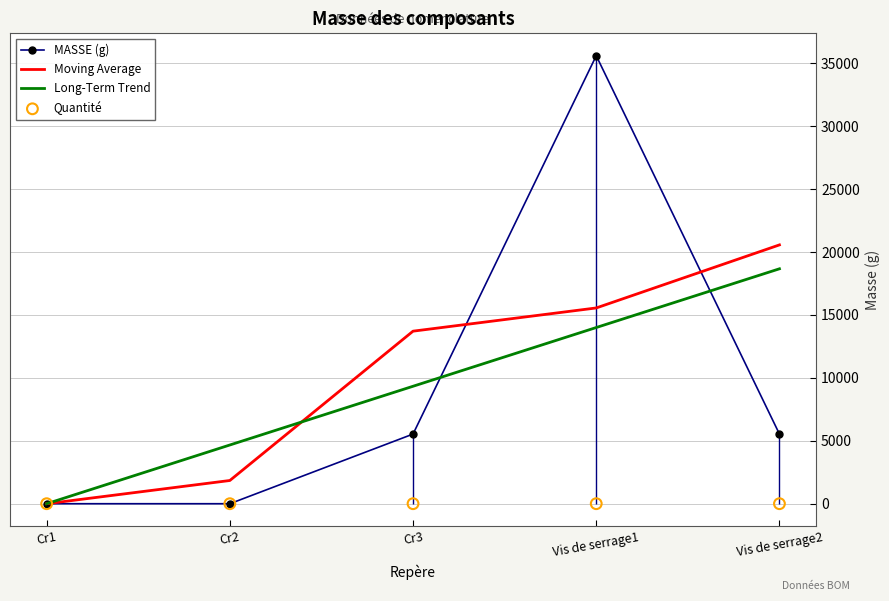

Which series contains the highest Y value?

MASSE (g)